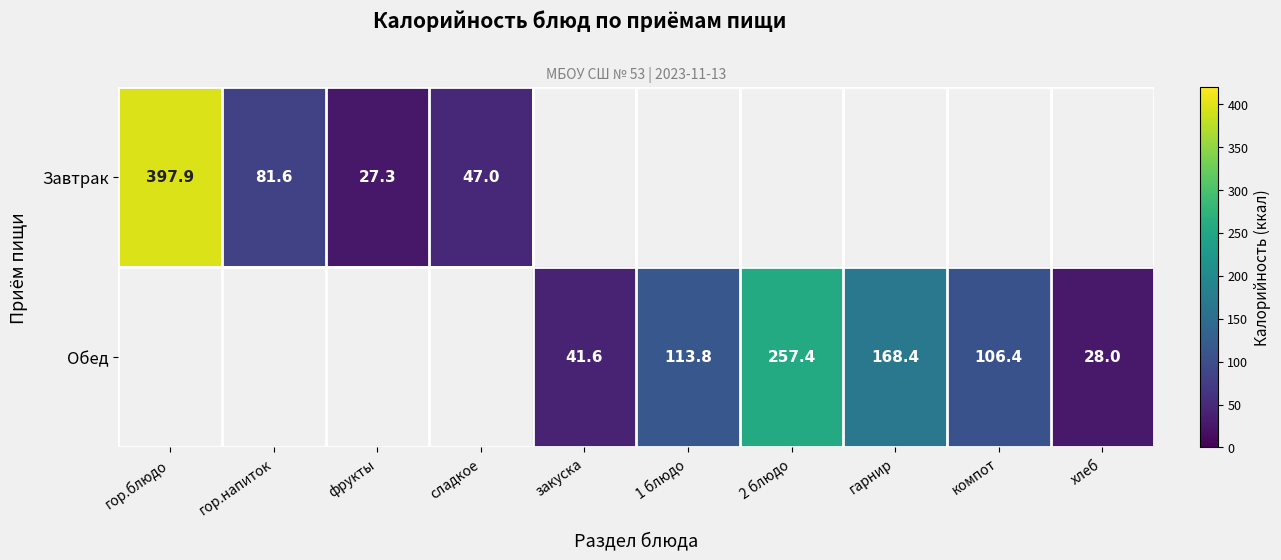

The value of Обед at гарнир is 299.5. True or false?

False